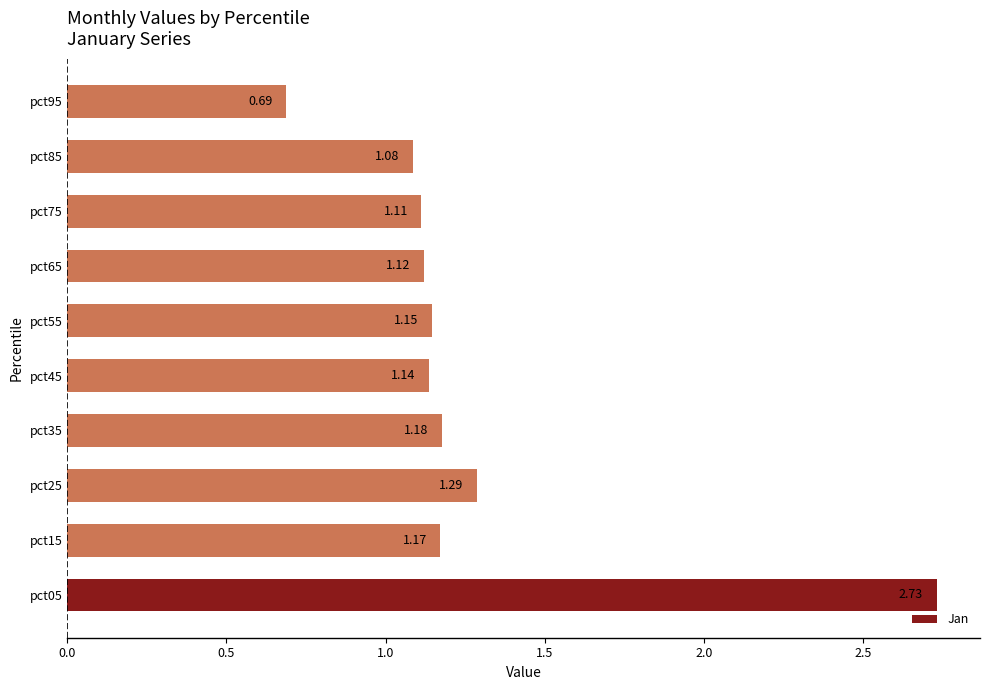

List the labels in order of value, largest first.

pct05, pct25, pct35, pct15, pct55, pct45, pct65, pct75, pct85, pct95